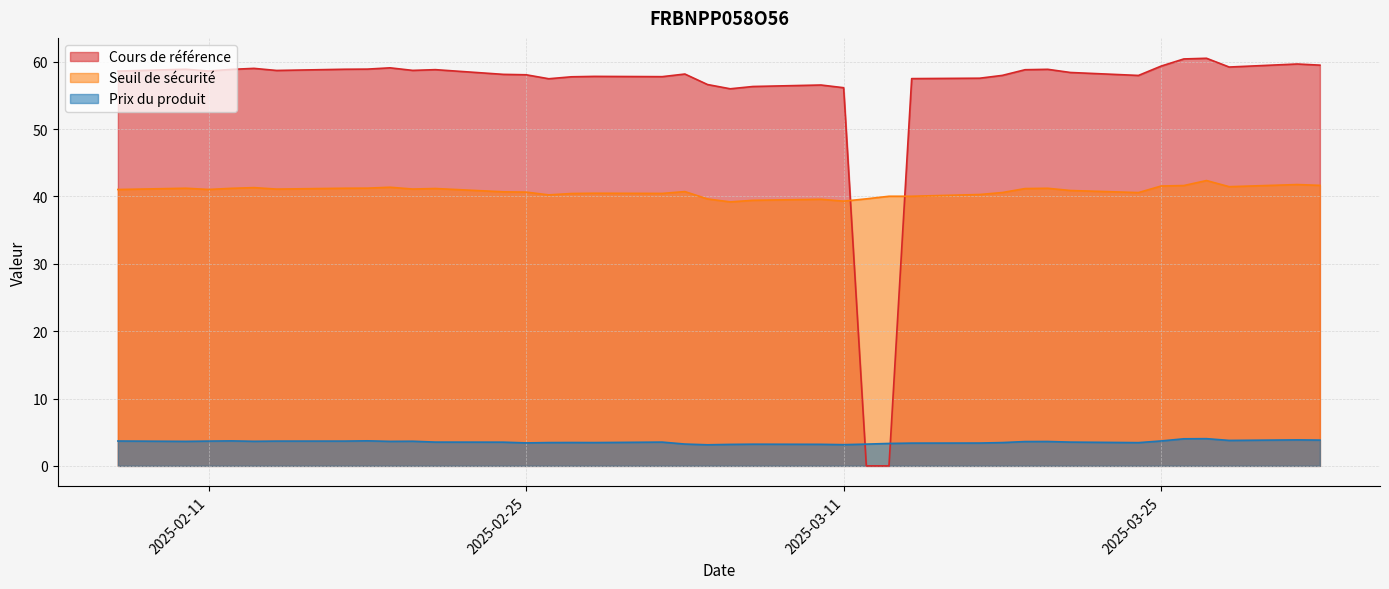

What is the total value across all series at 2025-03-24?

102.0